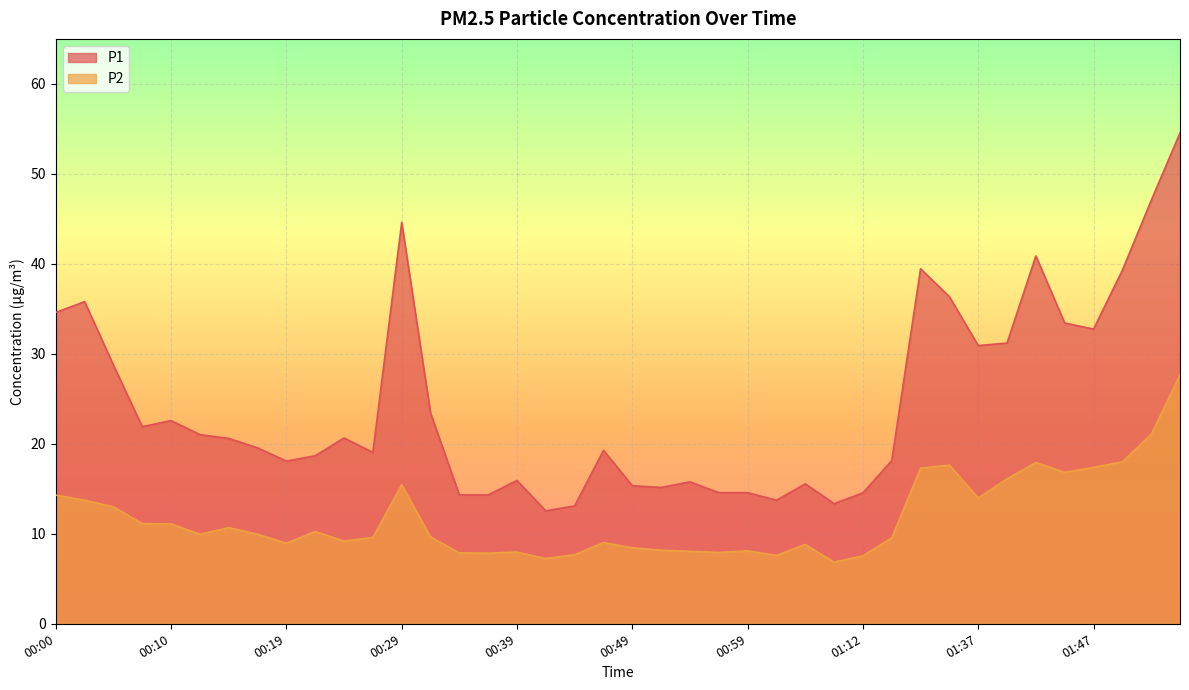

What is the difference between the maximum and second lowest values in the P2 series?

20.4